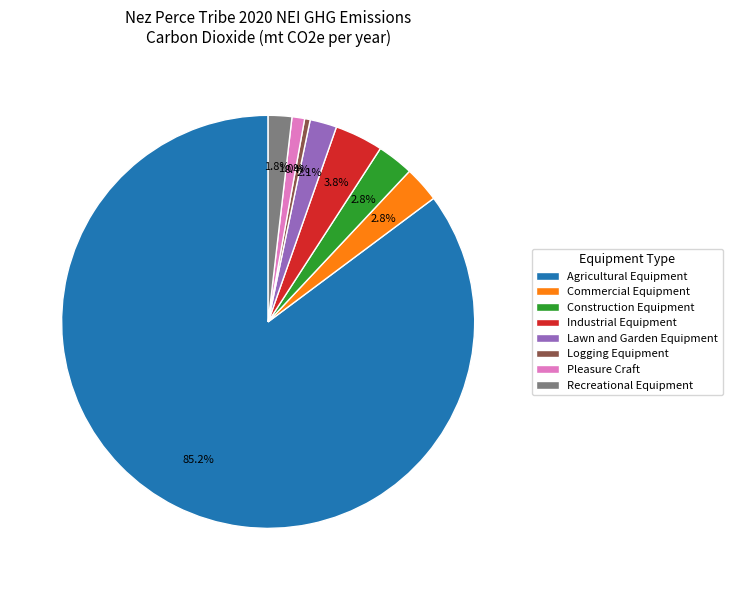

Which category has the smallest portion of the pie?

Logging Equipment